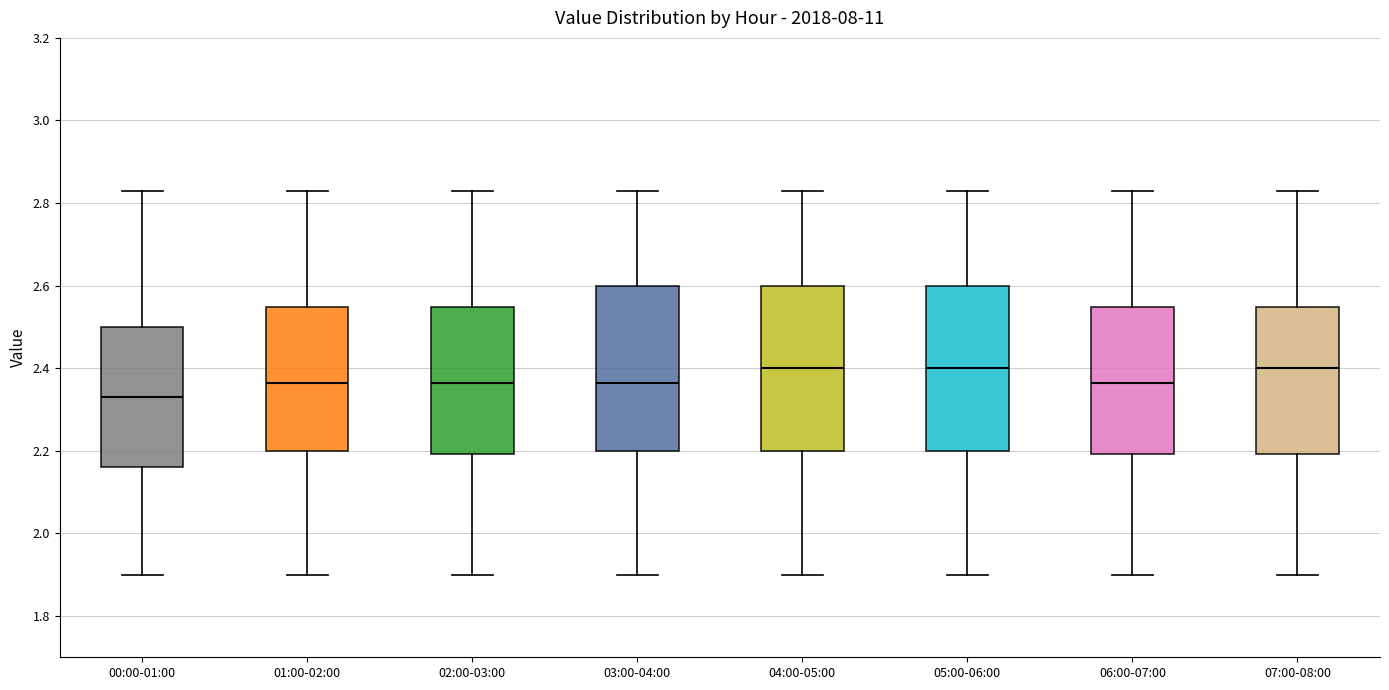

Reading left to right, read every box against the y-axis: the position of its median line, the range the box covers, and the ends of its whiskers. The values are not printed on the chart, so give them approximately, as read against the axis.

00:00-01:00: median 2.34, box 2.16 to 2.50, whiskers 1.90 to 2.84
01:00-02:00: median 2.36, box 2.20 to 2.54, whiskers 1.90 to 2.84
02:00-03:00: median 2.36, box 2.20 to 2.54, whiskers 1.90 to 2.84
03:00-04:00: median 2.36, box 2.20 to 2.60, whiskers 1.90 to 2.84
04:00-05:00: median 2.40, box 2.20 to 2.60, whiskers 1.90 to 2.84
05:00-06:00: median 2.40, box 2.20 to 2.60, whiskers 1.90 to 2.84
06:00-07:00: median 2.36, box 2.20 to 2.54, whiskers 1.90 to 2.84
07:00-08:00: median 2.40, box 2.20 to 2.54, whiskers 1.90 to 2.84